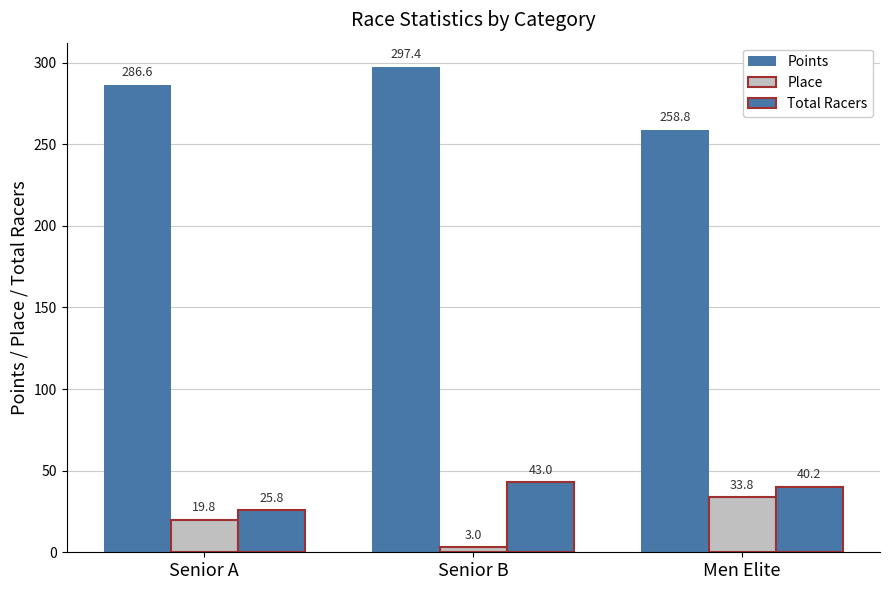

How many bars are there in total?

9